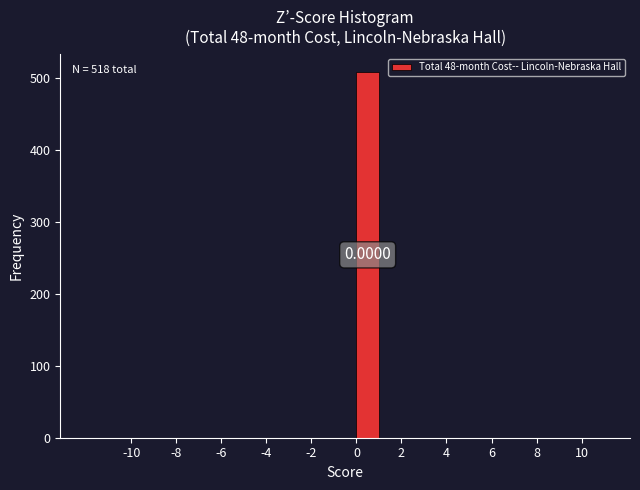

Over which range of the x-axis is the bar tallest?

0 to 1